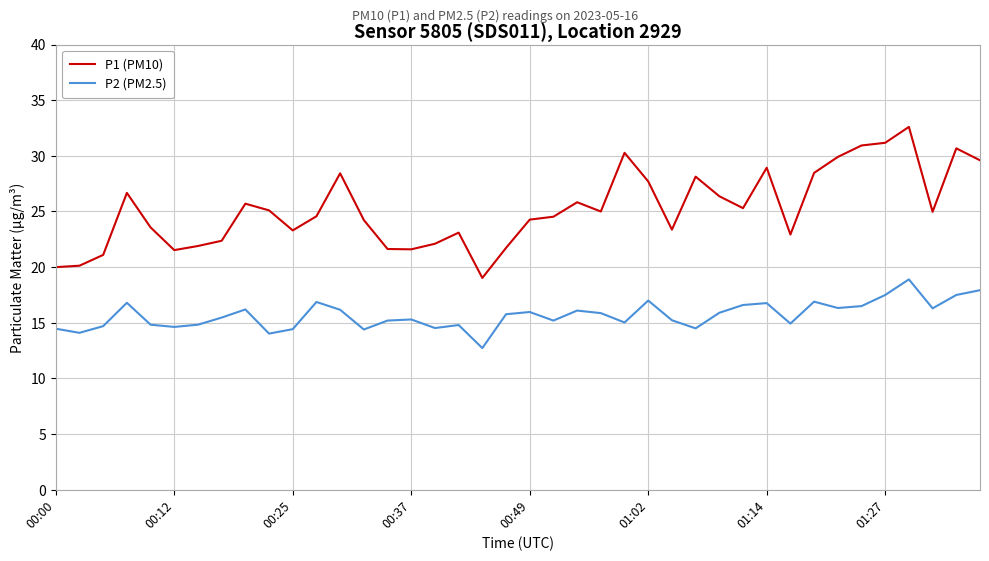

List the series in order of their peak value, highest first.

P1 (PM10), P2 (PM2.5)